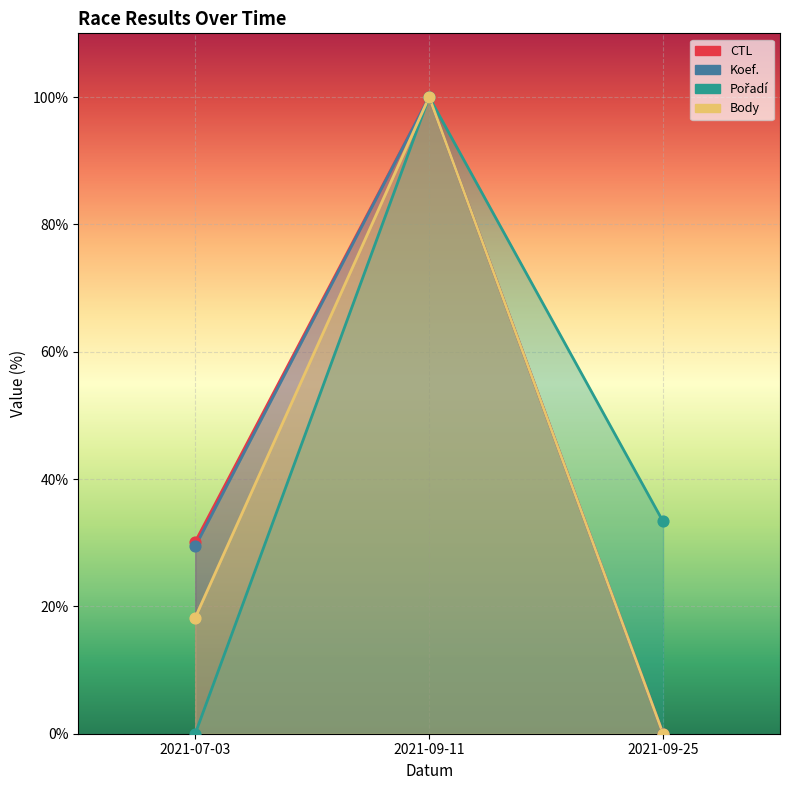

What are all the series names shown in the legend?

CTL, Koef., Pořadí, Body